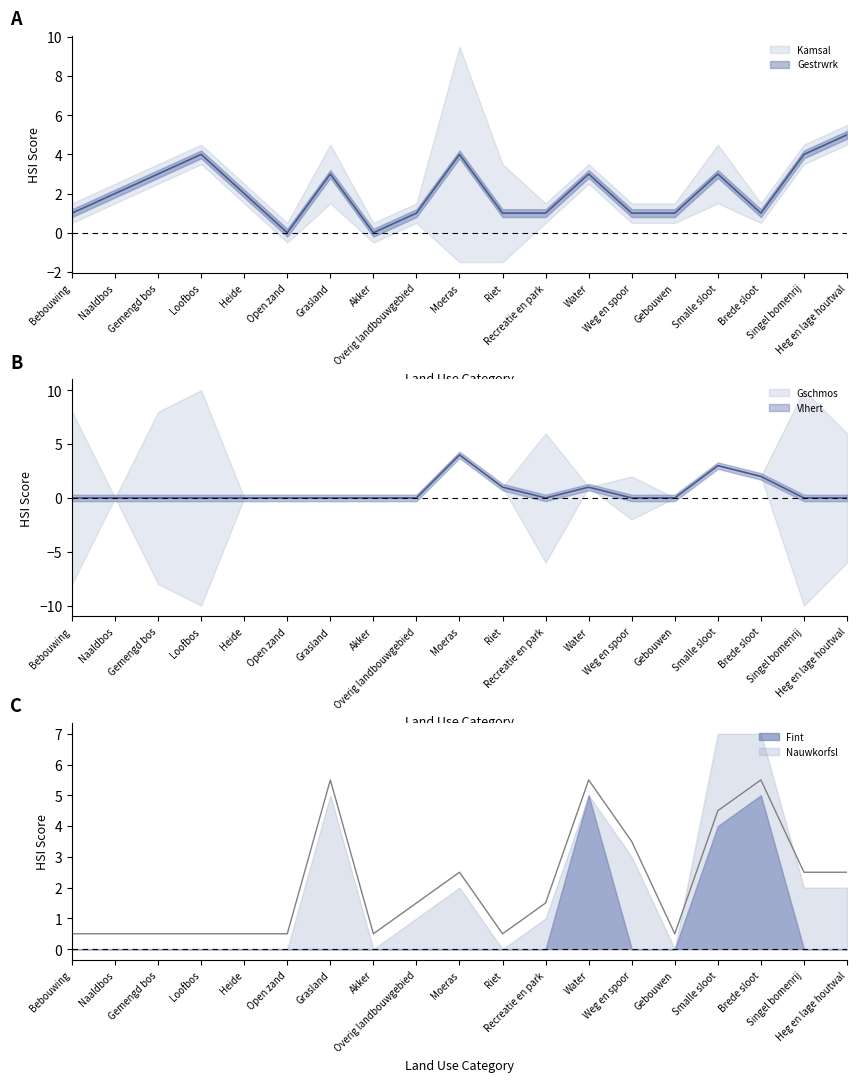

What is the difference between the maximum and second lowest values in the Gschmos series?

4